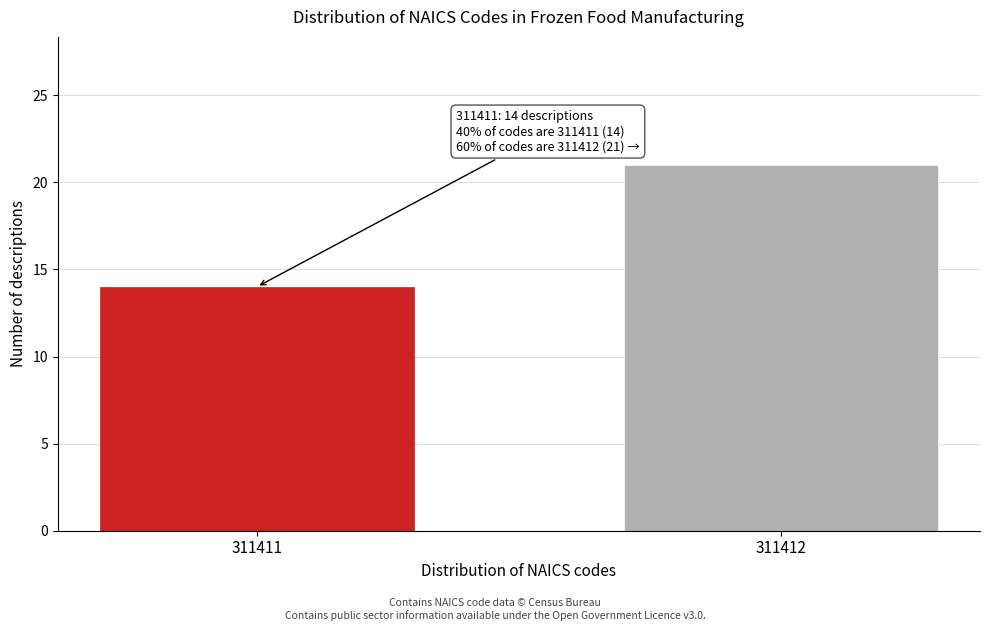

Reading left to right, list all the values displayed in this chart.

311411=14	311412=21